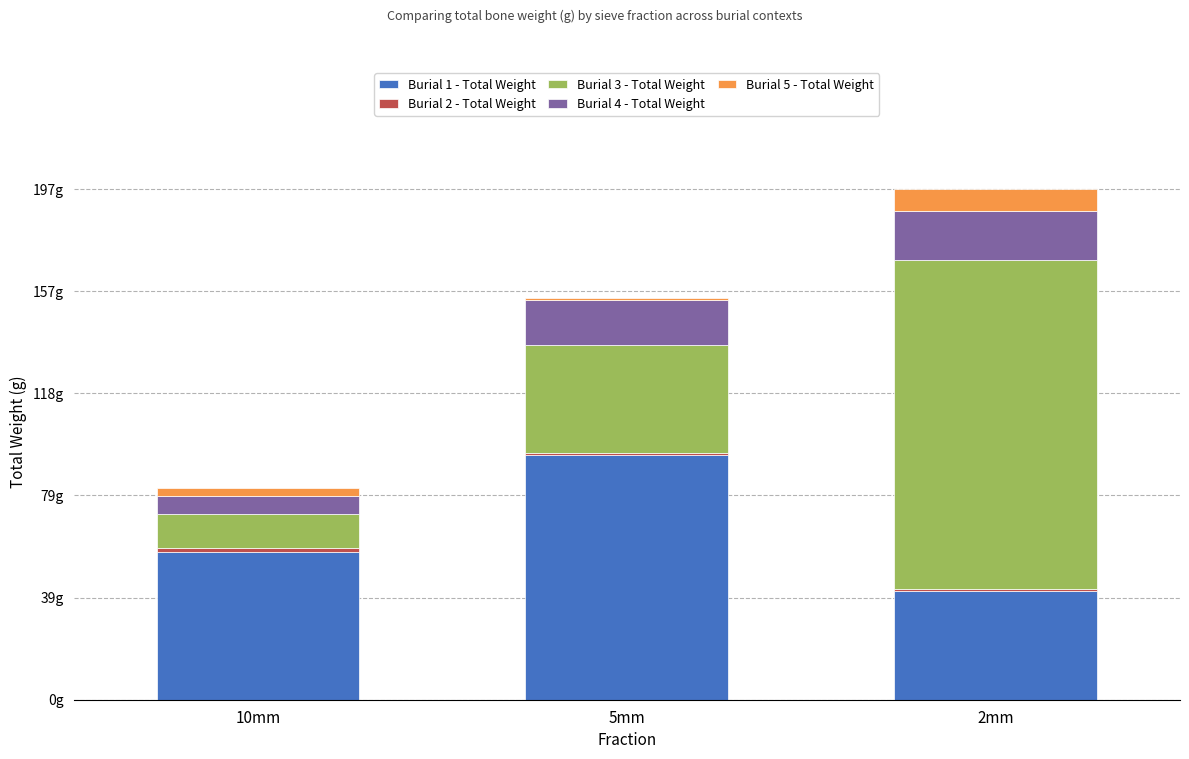

Does the chart contain stacked bars?

Yes